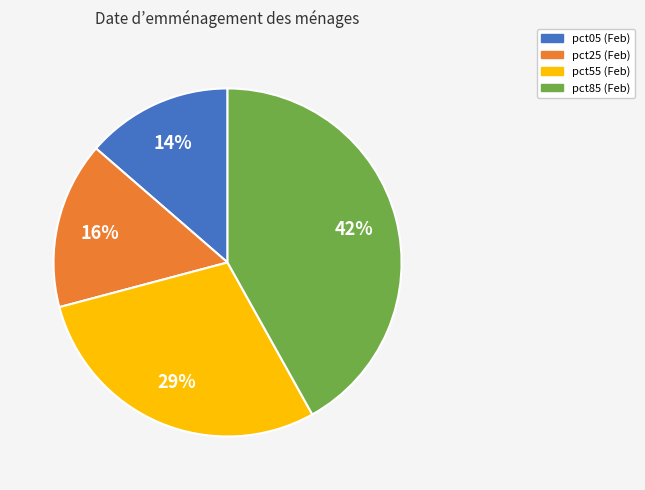

How many segments does this pie chart have?

4